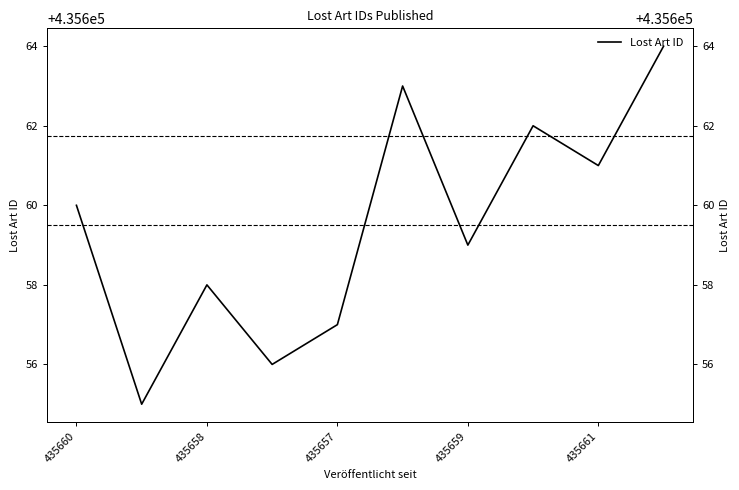

Count the number of data series in this chart.

1